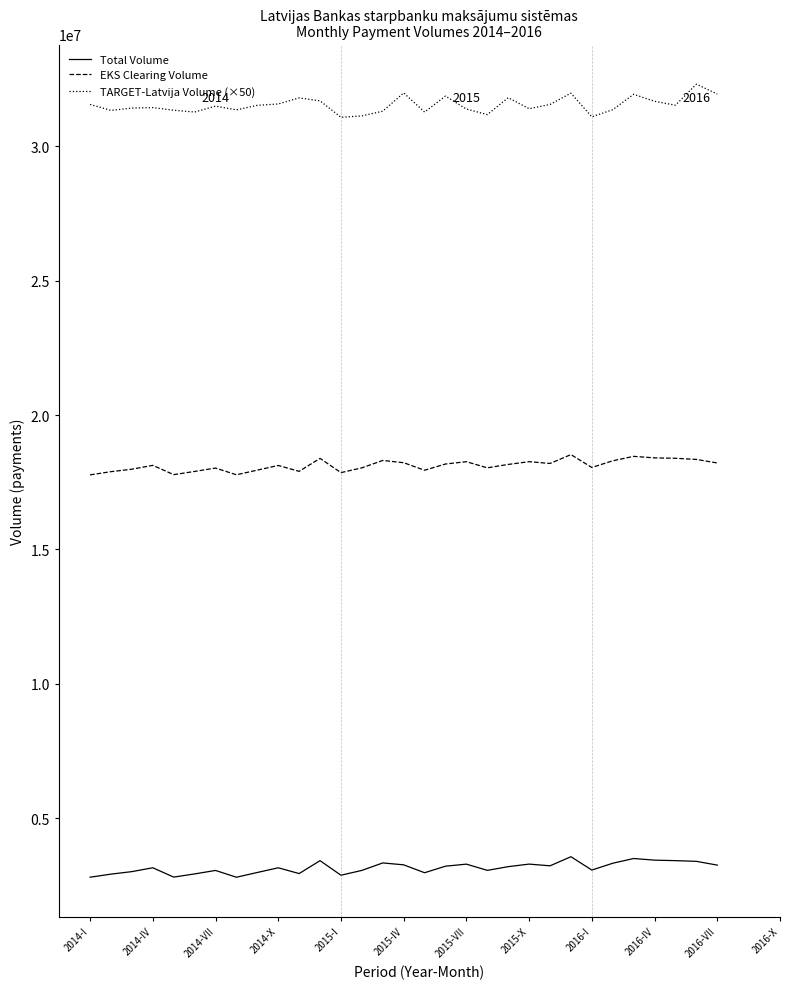

True or false: Total Volume and EKS Clearing Volume cross at least once.

False